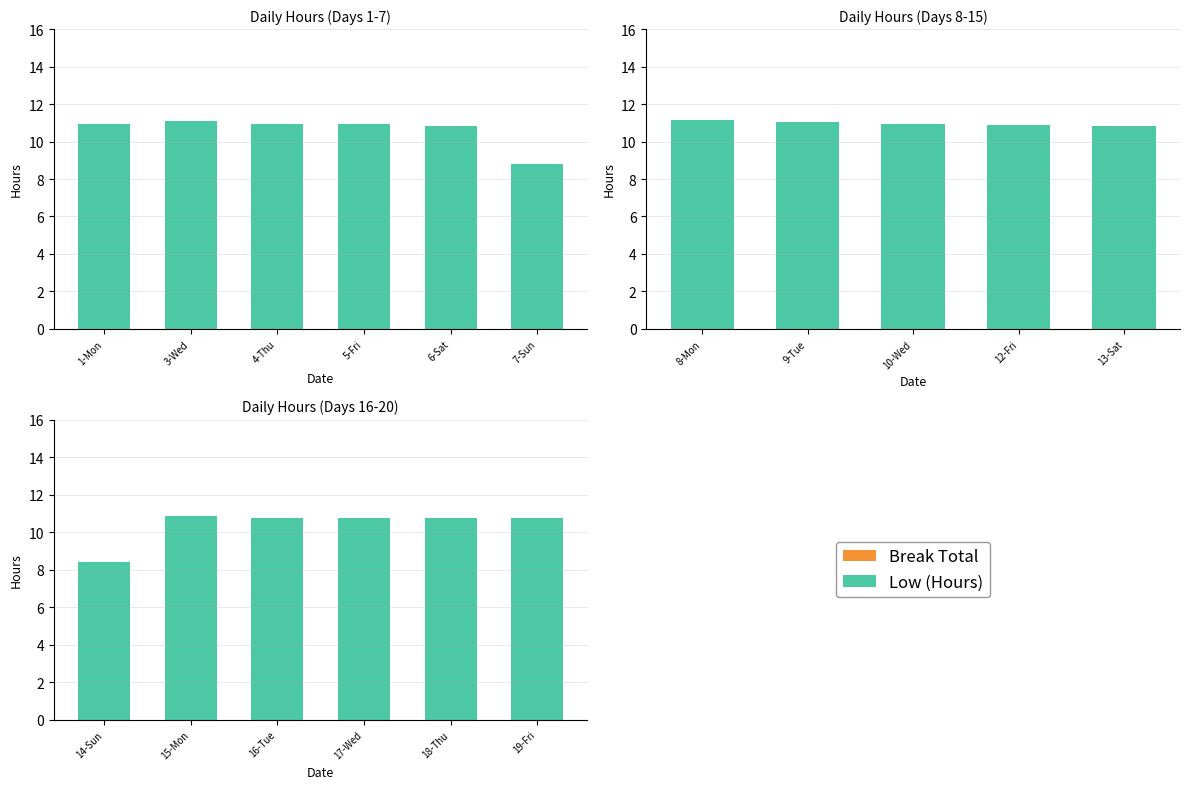

The Break Total series shows 0.0 at 19-Fri. True or false?

True